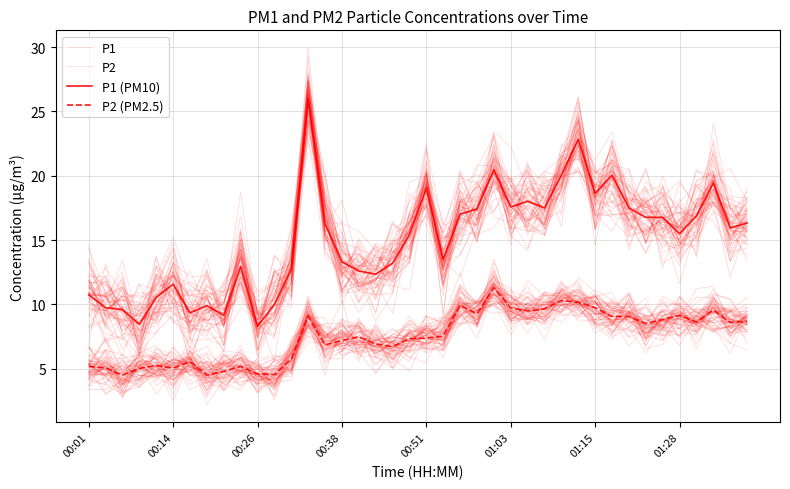

Is this an area chart (filled region under the line)?

No